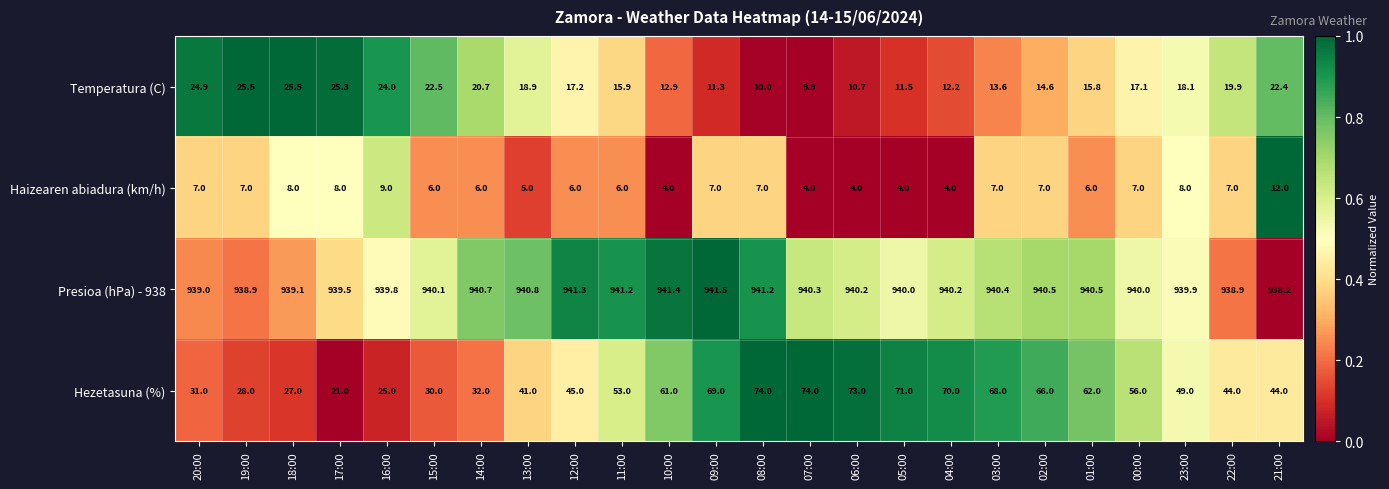

Which series has the largest range (max minus min)?

Hezetasuna (%)